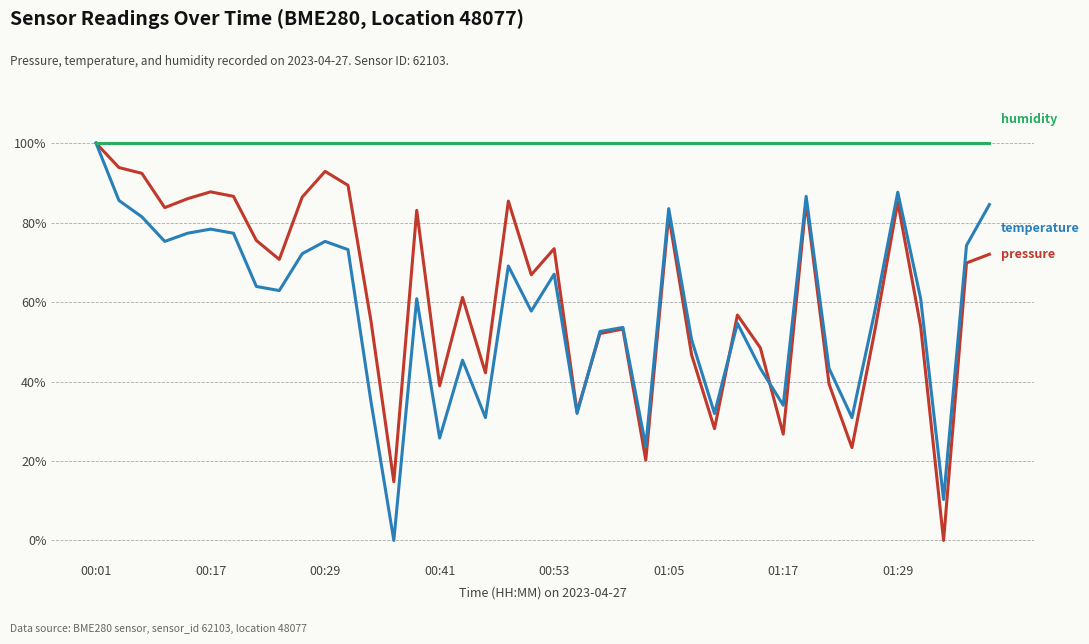

What is the greatest value displayed?

100.0